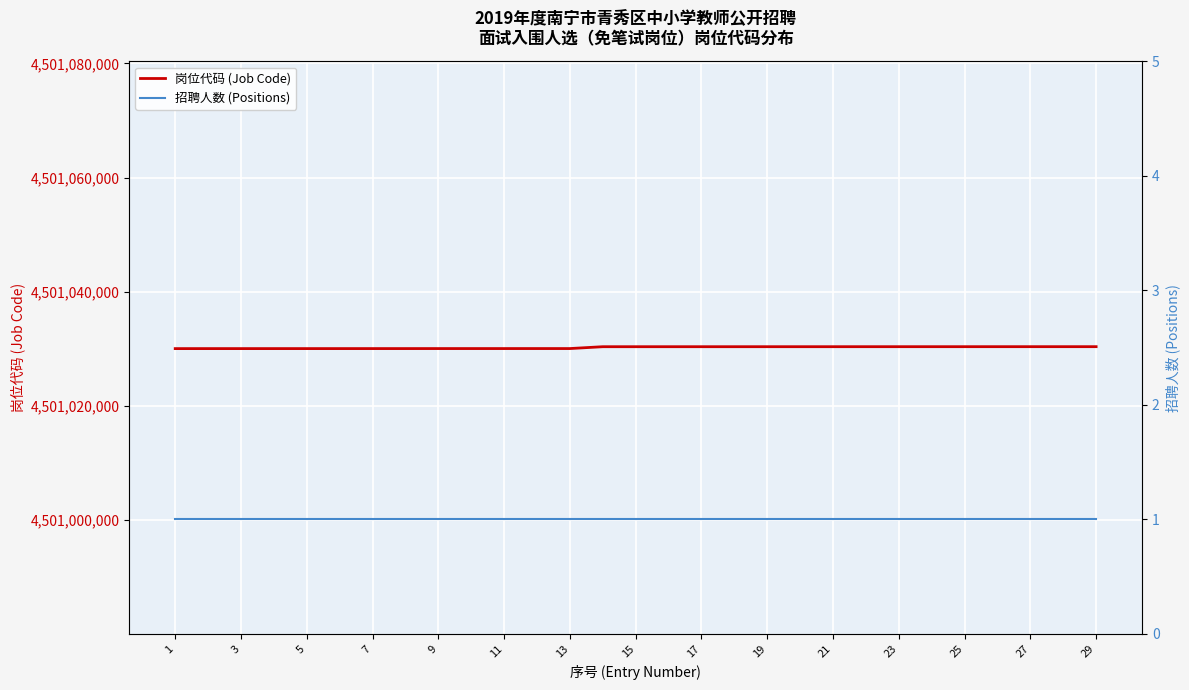

Is the value of 岗位代码 (Job Code) at 13 greater than the value of 招聘人数 (Positions) at 29?

Yes